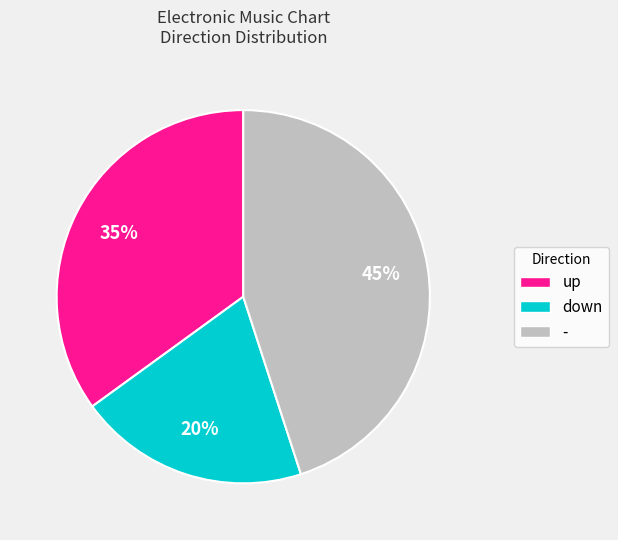

To the nearest percent, what percentage of the pie is -?

45%